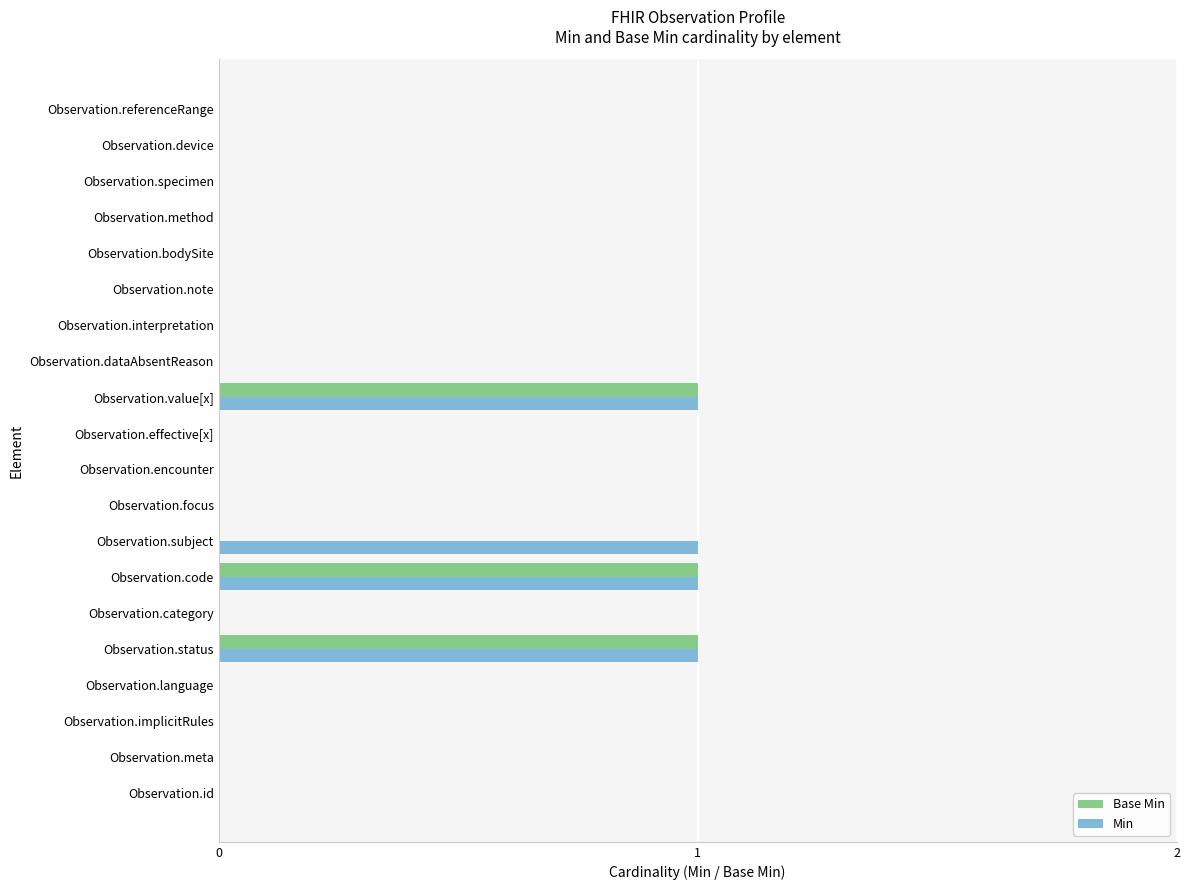

The Min series shows 1 at Observation.value[x]. True or false?

True